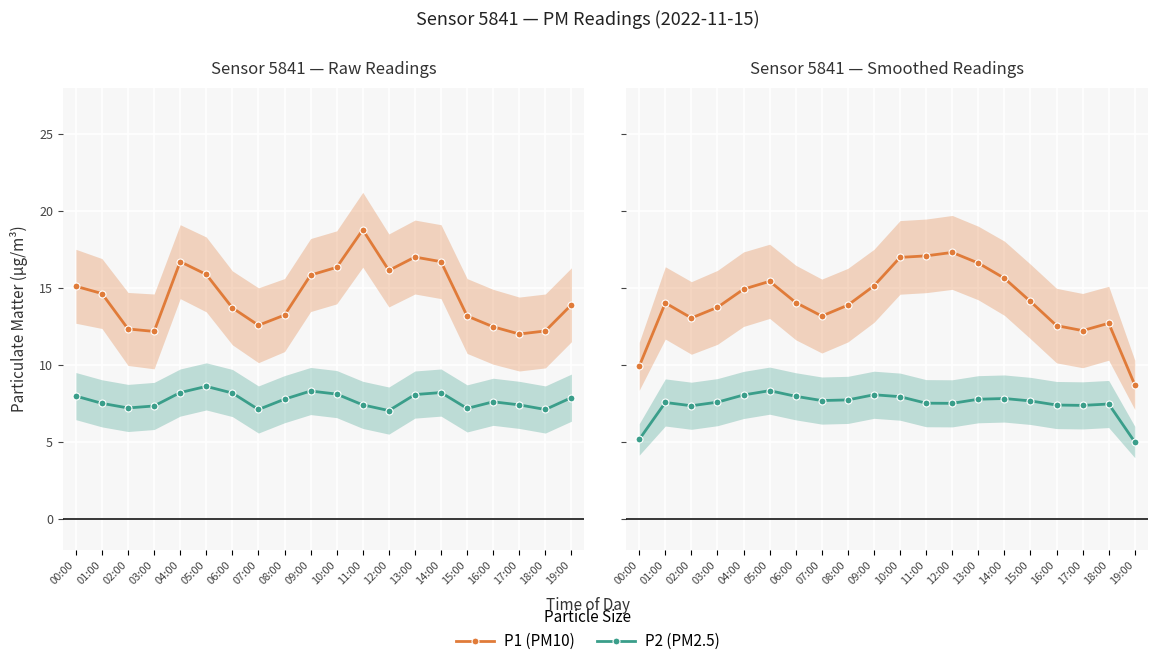

Which label corresponds to the smallest value in the chart?

19:00